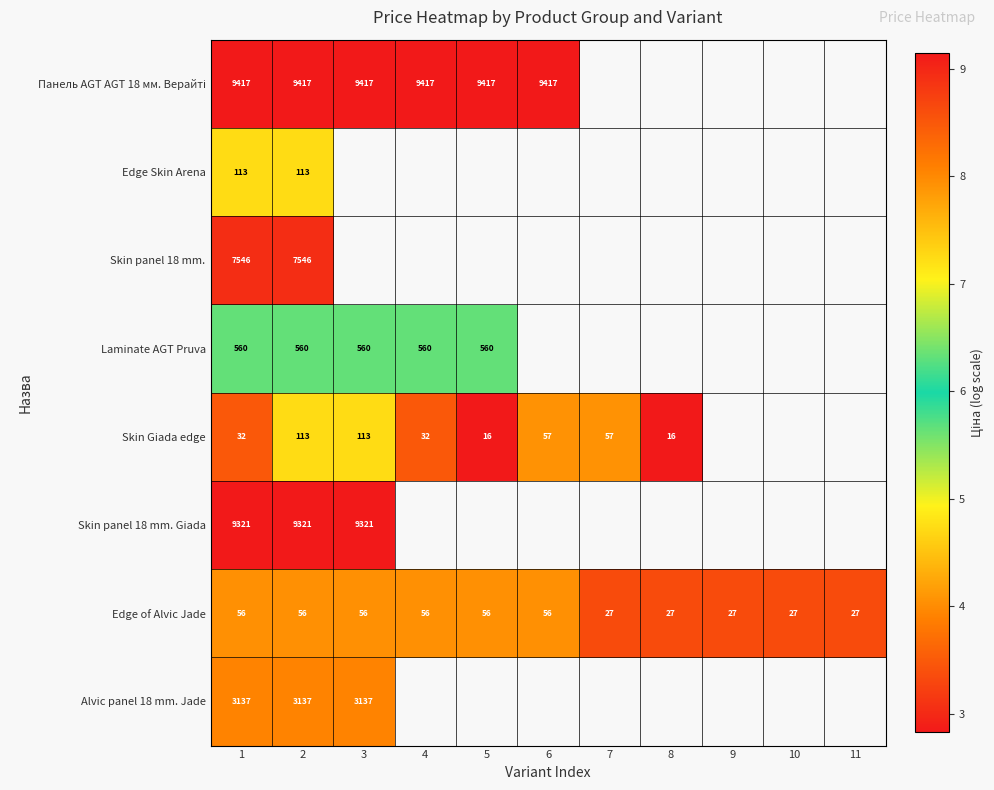

How many series are shown in this chart?

8